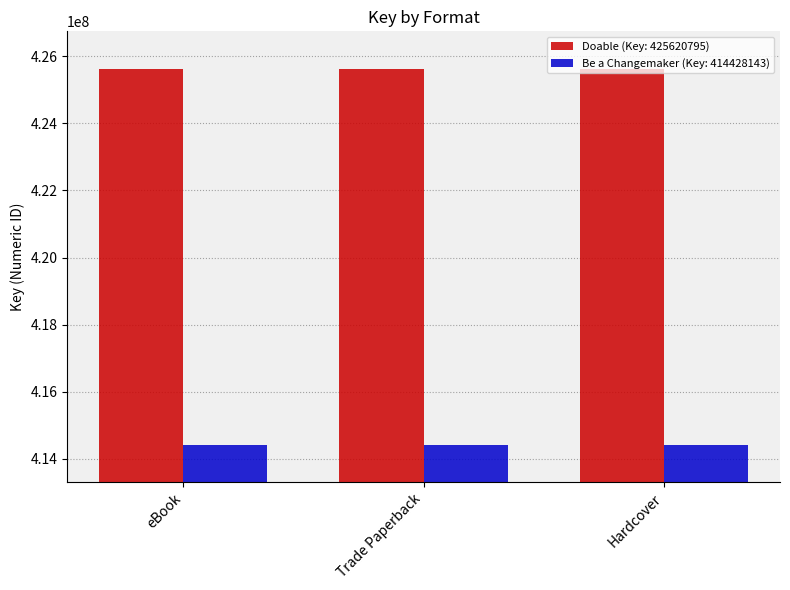

What is the value of the Doable (Key: 425620795) bar at the 2nd from the left?

425620795